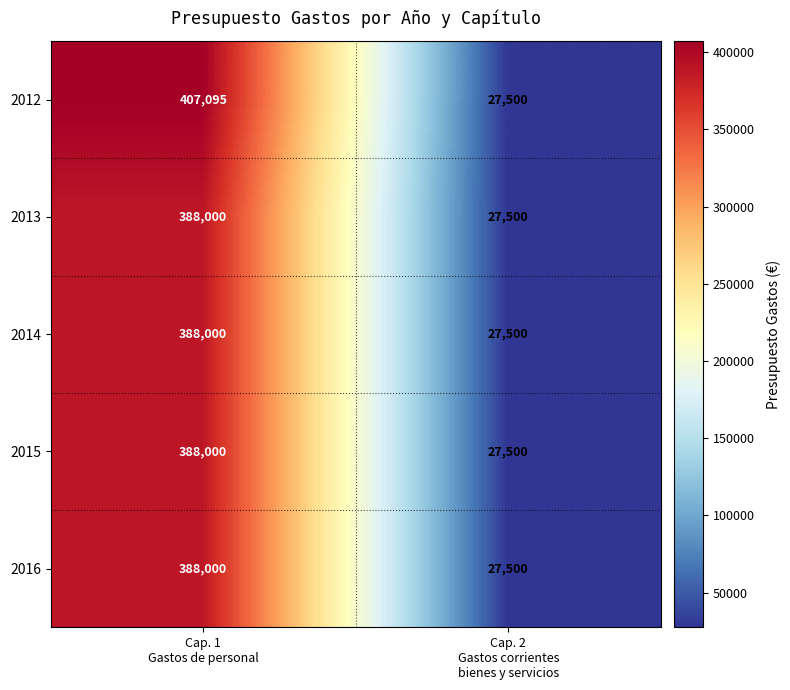

What is the difference between the maximum and minimum values in the 2013 series?

360500